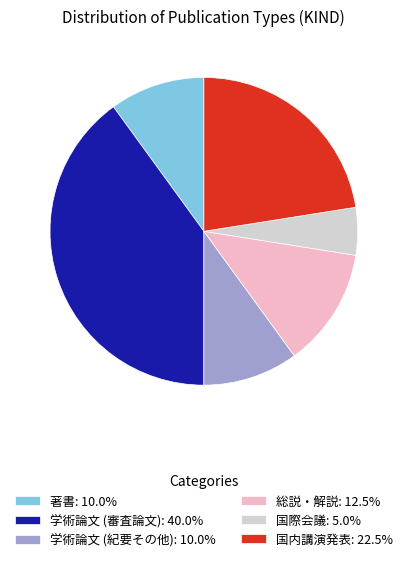

Is it true that 学術論文 (審査論文) is 40% of the pie?

True